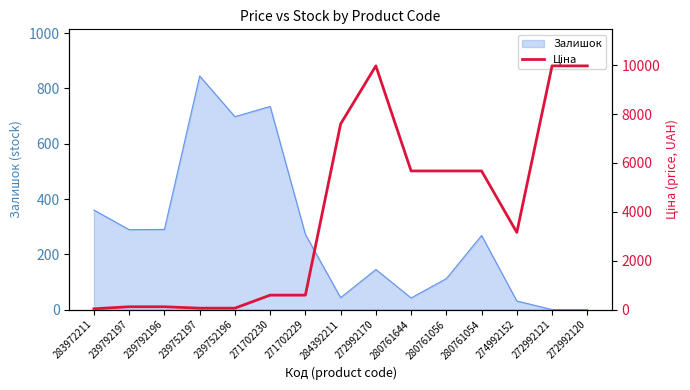

True or false: Залишок has a value of 474 at 239752197.

False